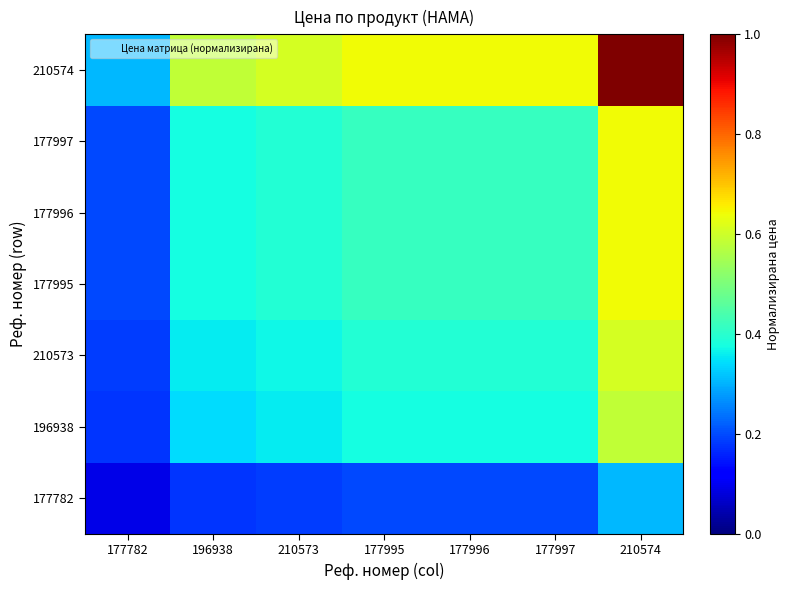

Reading right to left, extract all data points from this chart.

177782: 210574=0.3	177997=0.2	177996=0.2	177995=0.2	210573=0.2	196938=0.2	177782=0.1
196938: 210574=0.6	177997=0.4	177996=0.4	177995=0.4	210573=0.4	196938=0.3	177782=0.2
210573: 210574=0.6	177997=0.4	177996=0.4	177995=0.4	210573=0.4	196938=0.4	177782=0.2
177995: 210574=0.6	177997=0.4	177996=0.4	177995=0.4	210573=0.4	196938=0.4	177782=0.2
177996: 210574=0.6	177997=0.4	177996=0.4	177995=0.4	210573=0.4	196938=0.4	177782=0.2
177997: 210574=0.6	177997=0.4	177996=0.4	177995=0.4	210573=0.4	196938=0.4	177782=0.2
210574: 210574=1.0	177997=0.6	177996=0.6	177995=0.6	210573=0.6	196938=0.6	177782=0.3